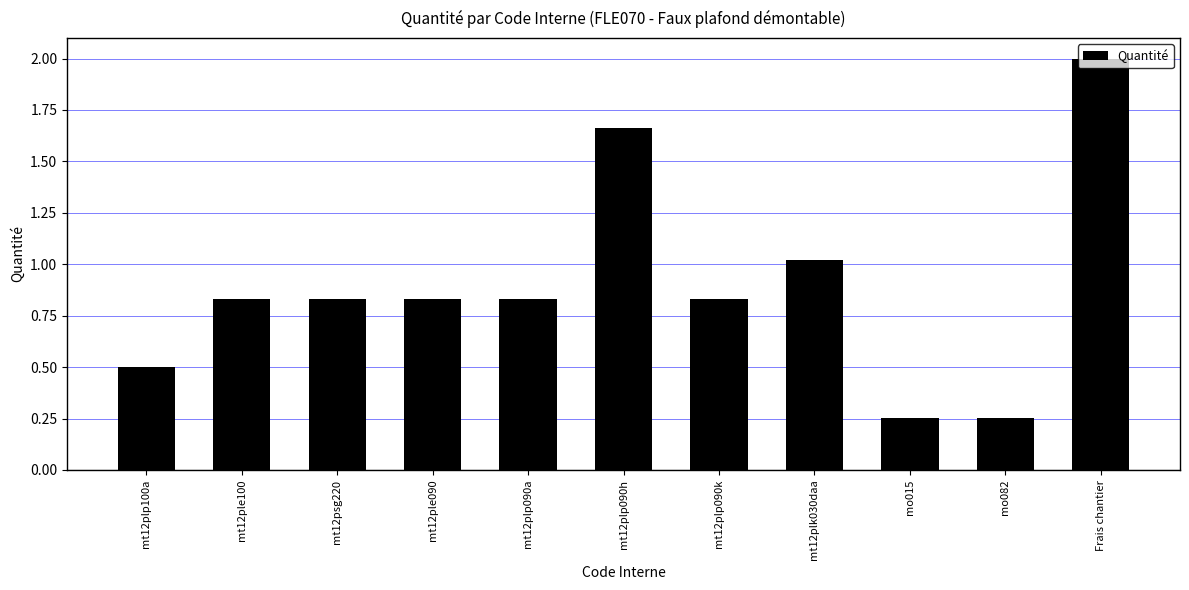

Are the bars grouped side by side (vs. stacked)?

No